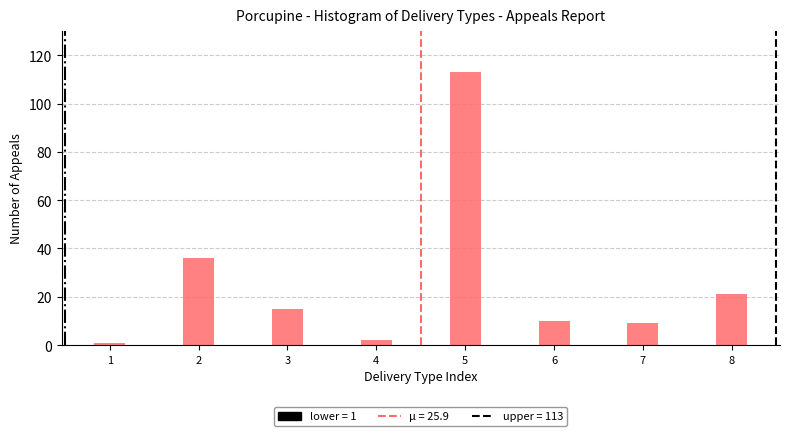

Reading right to left, extract all data points from this chart.

21	9	10	113	2	15	36	1